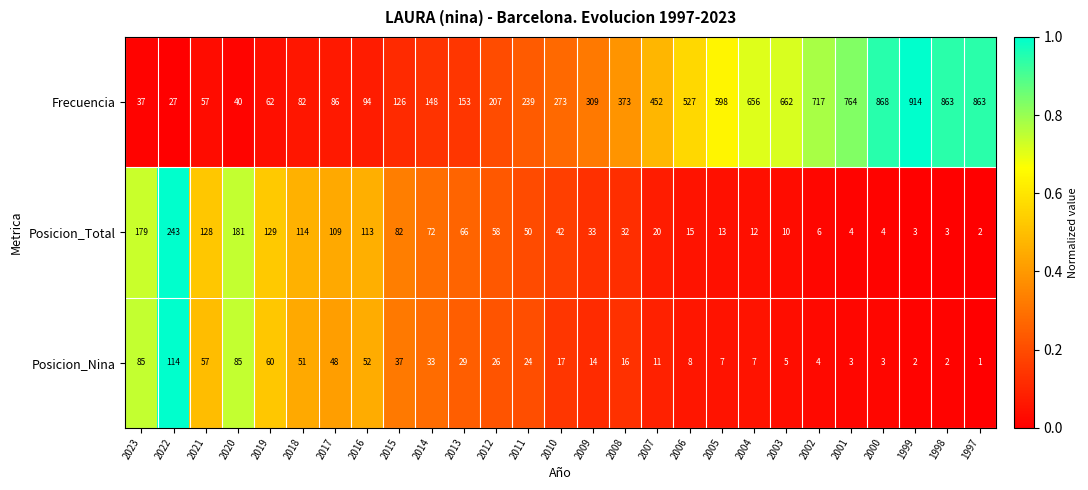

What is the difference between the second highest and minimum values in the Posicion_Total series?

179